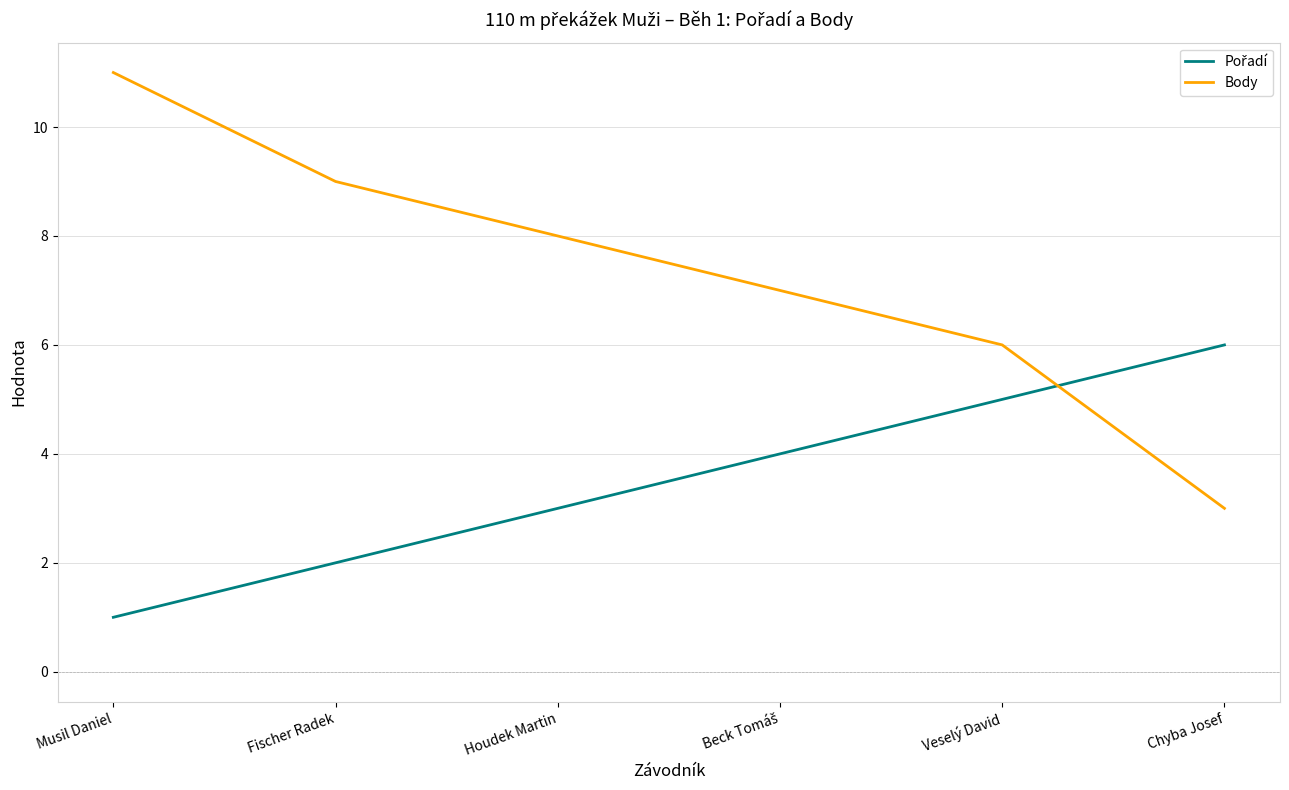

What is the total value across all series at Veselý David?

11